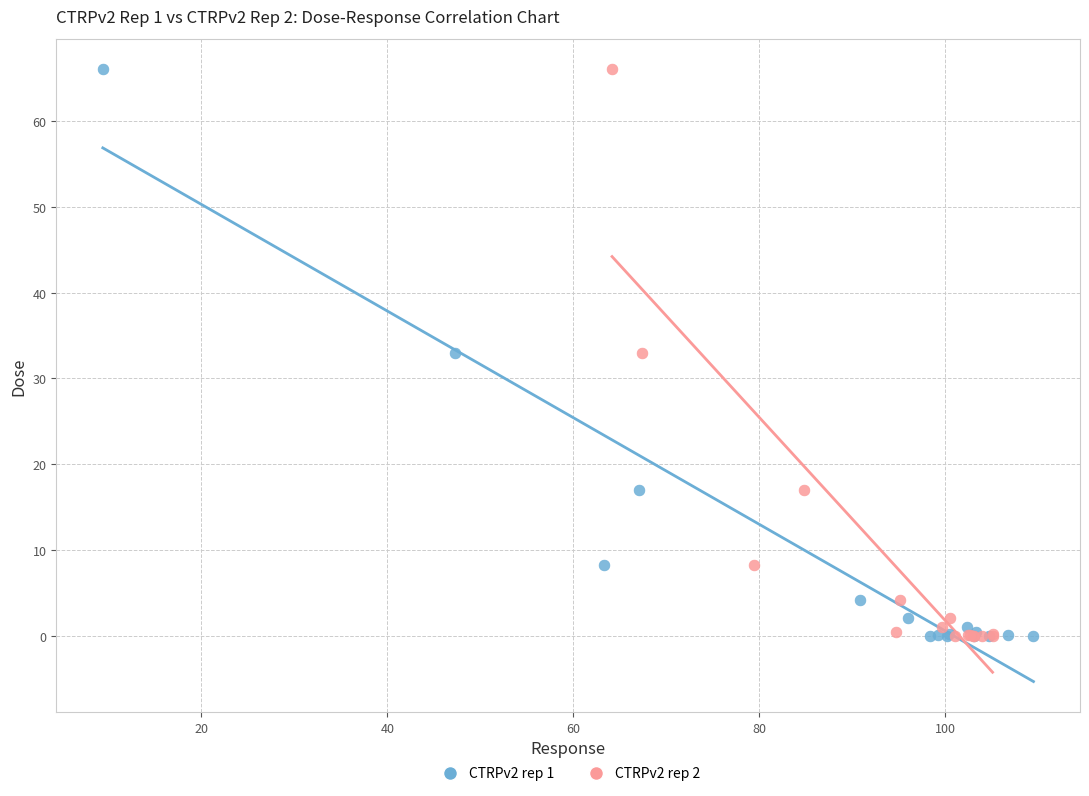

What are all the series names shown in the legend?

CTRPv2 rep 1, CTRPv2 rep 2